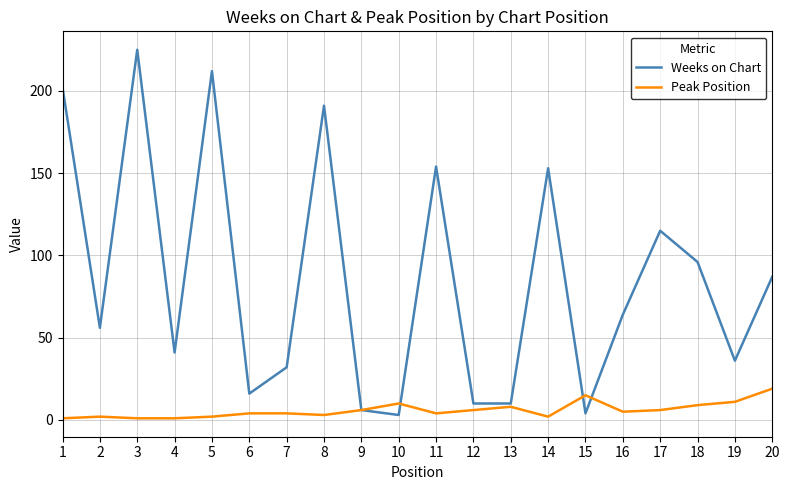

At which category does the chart reach its peak across all series?

3